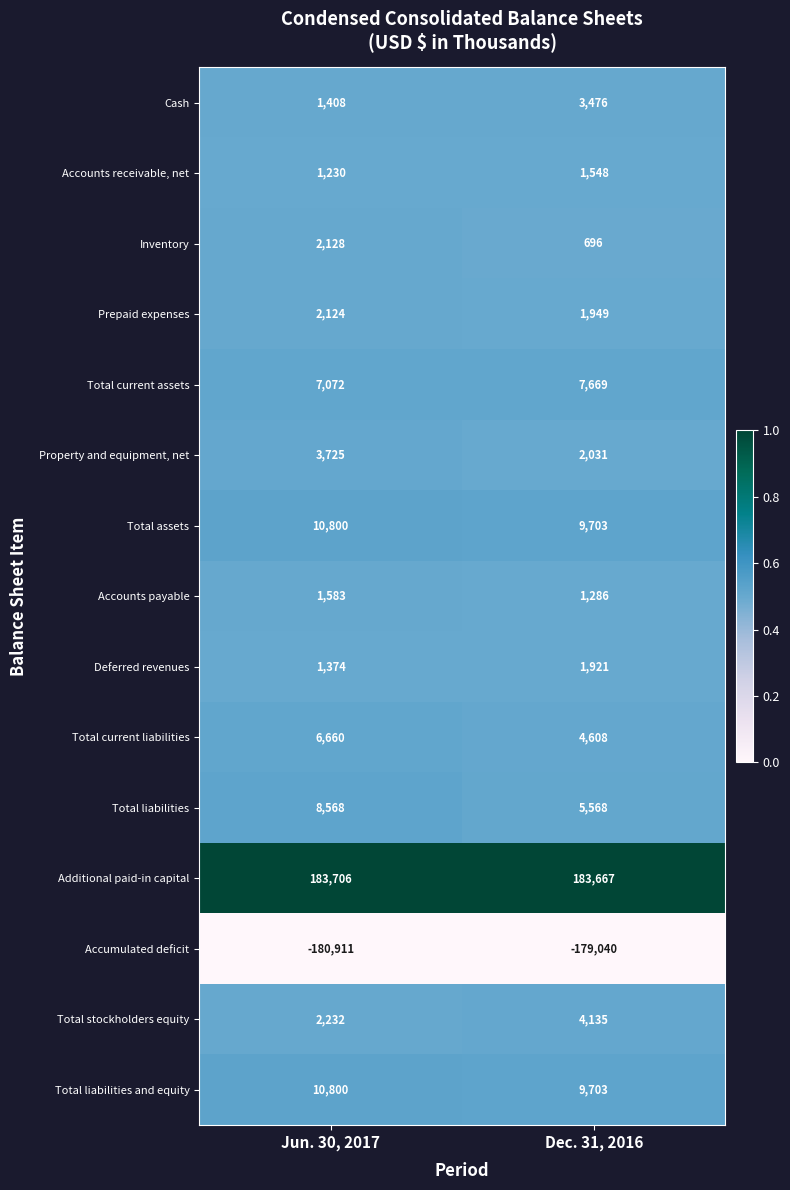

The value of Cash at Dec. 31, 2016 is 3476. True or false?

True